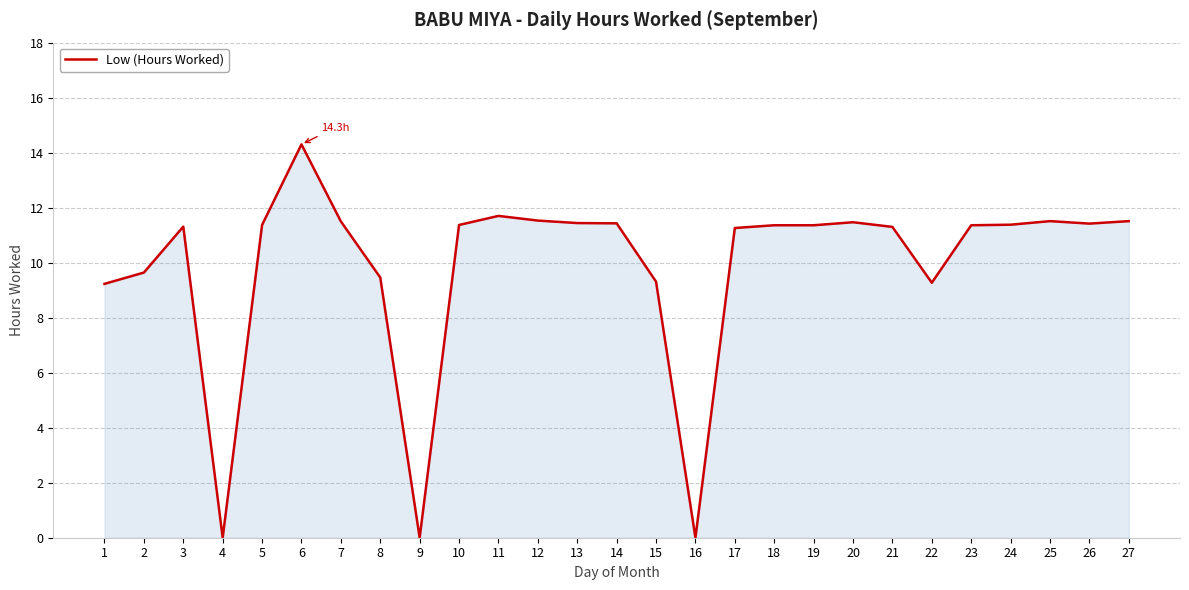

Does the chart have visible grid lines?

Yes